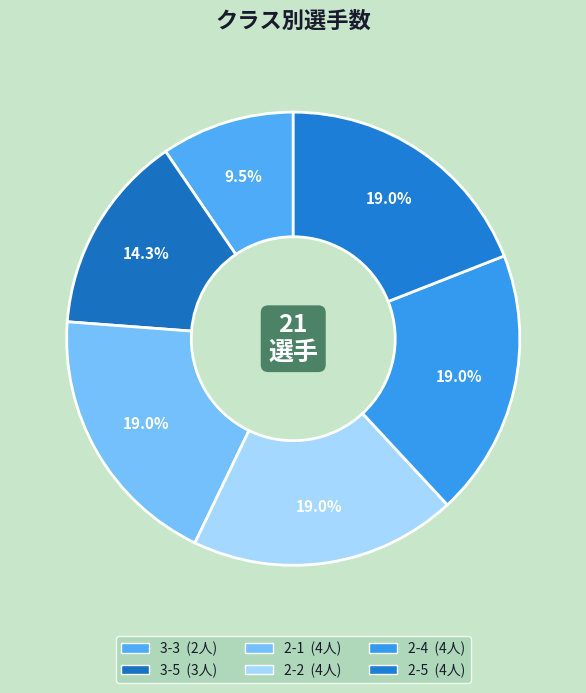

How many slices are in this pie chart?

6